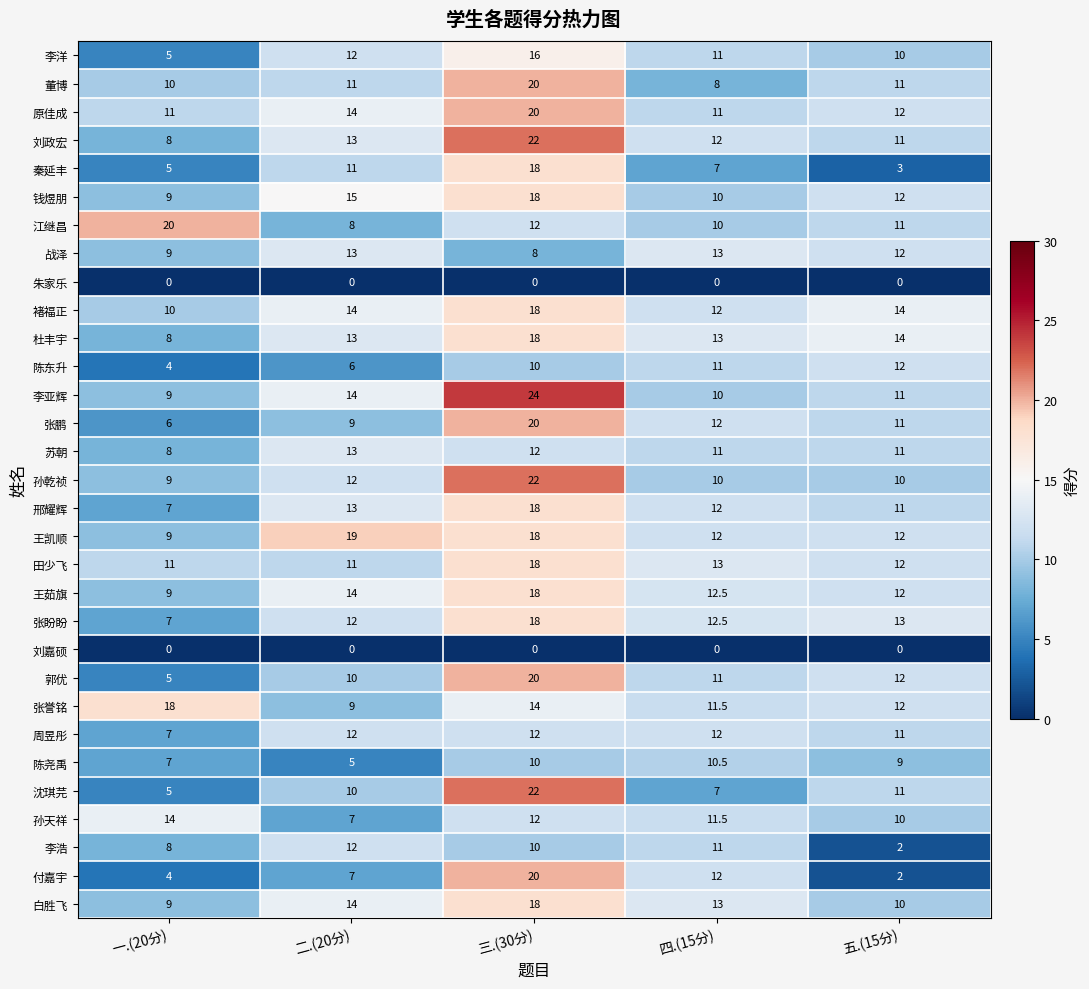

Which series has the largest total across all categories?

王凯顺